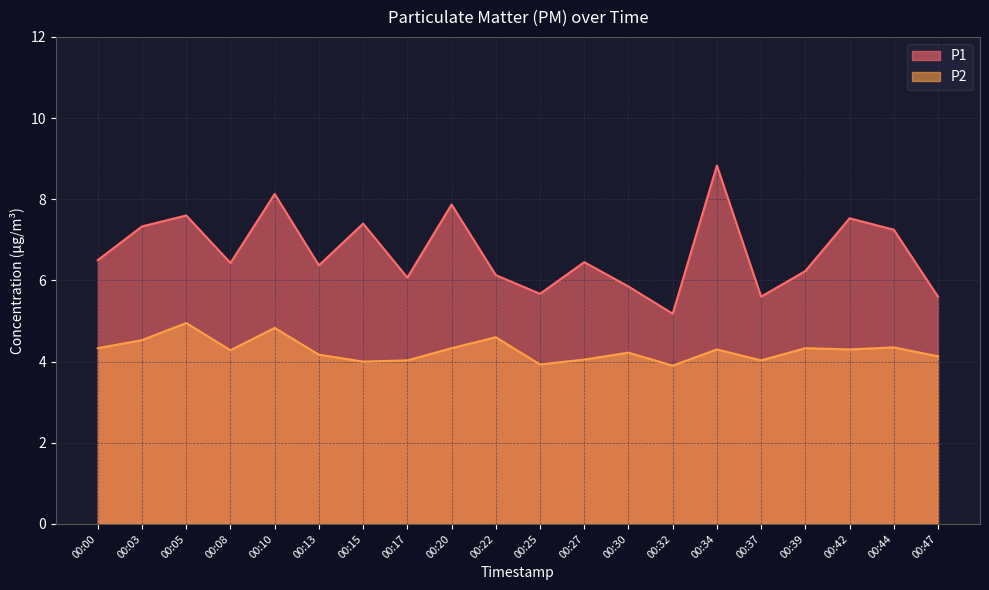

Reading left to right, transcribe all the data shown in this chart.

P1: 6.5	7.3	7.6	6.4	8.1	6.4	7.4	6.1	7.9	6.1	5.7	6.5	5.8	5.2	8.8	5.6	6.2	7.5	7.2	5.6
P2: 4.3	4.5	5.0	4.3	4.8	4.2	4.0	4.0	4.3	4.6	3.9	4.0	4.2	3.9	4.3	4.0	4.3	4.3	4.3	4.1